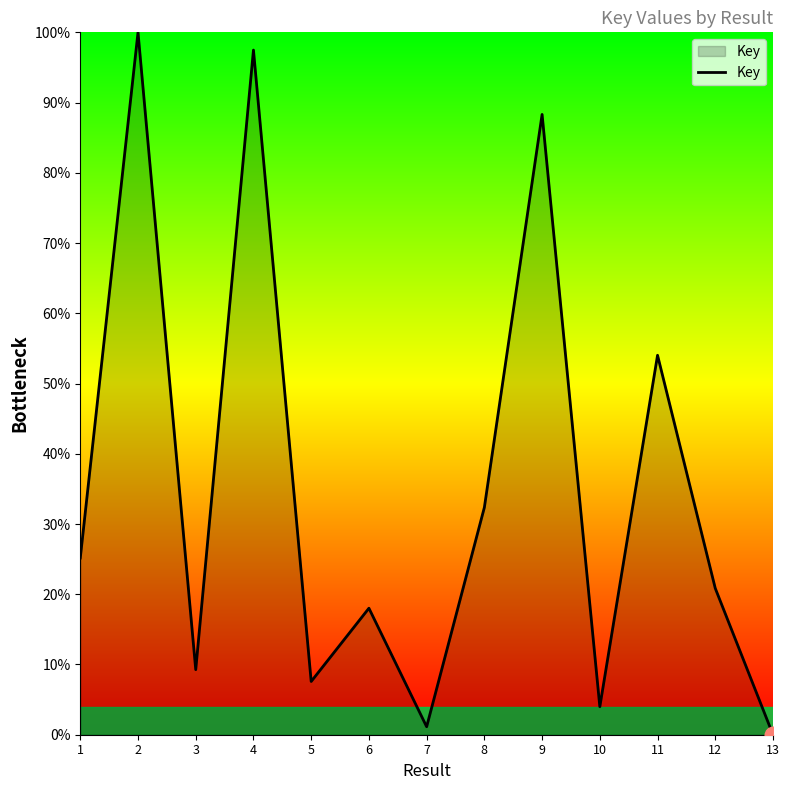

What is the difference between the maximum and minimum values?

100.0